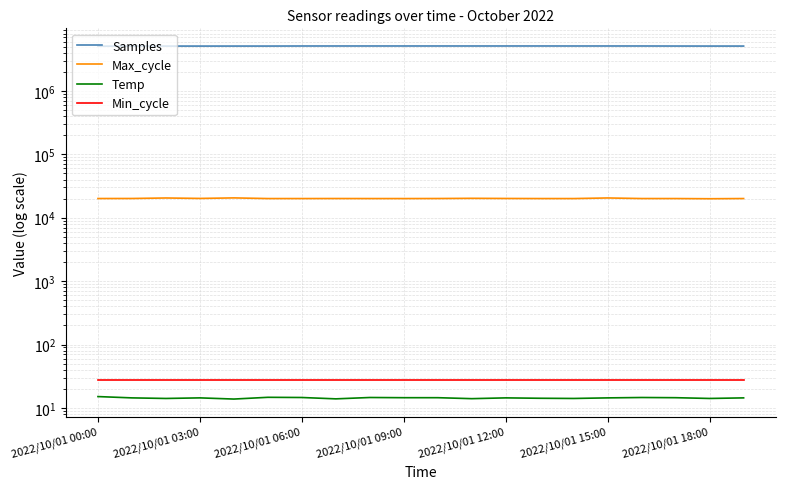

Which series has the largest total across all categories?

Samples